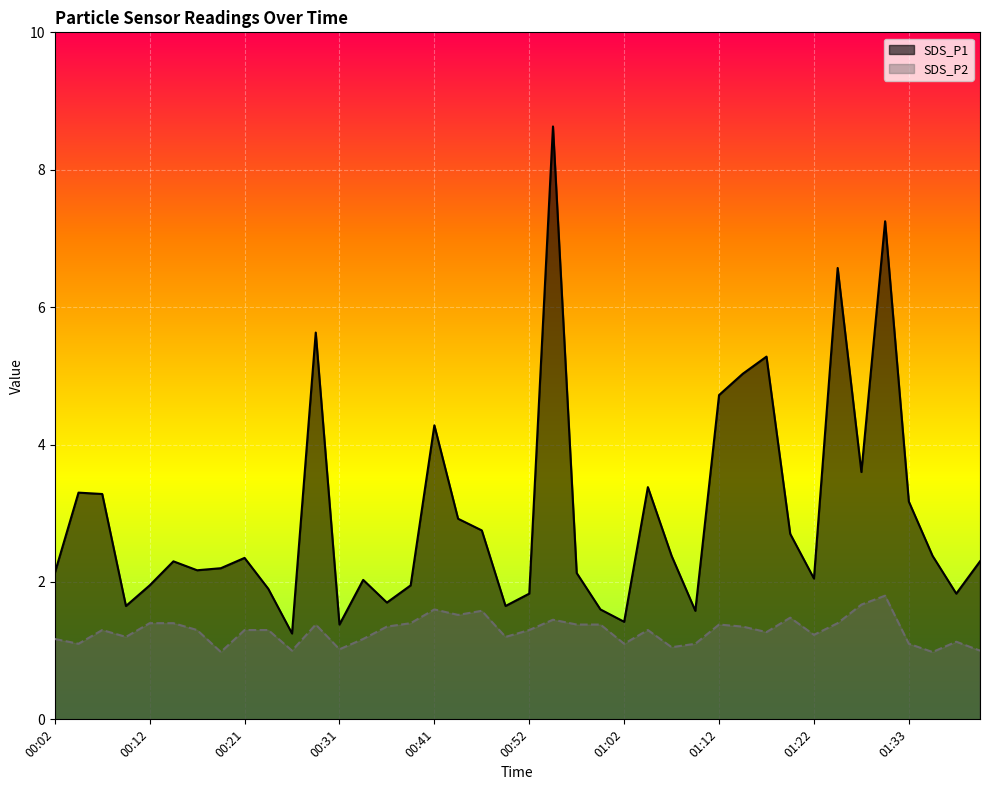

Is it true that SDS_P2 equals 2.0 at 00:57?

False